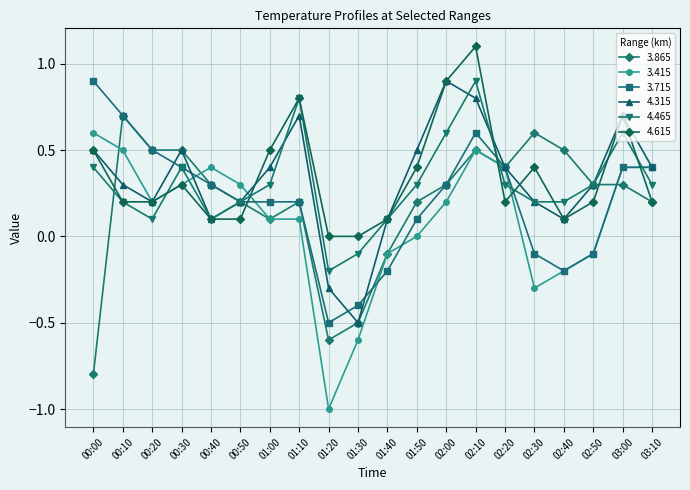

Reading left to right, extract all data points from this chart.

3.865: 00:00=-0.8	00:10=0.7	00:20=0.5	00:30=0.5	00:40=0.3	00:50=0.2	01:00=0.1	01:10=0.2	01:20=-0.6	01:30=-0.5	01:40=-0.1	01:50=0.2	02:00=0.3	02:10=0.5	02:20=0.4	02:30=0.6	02:40=0.5	02:50=0.3	03:00=0.3	03:10=0.2
3.415: 00:00=0.6	00:10=0.5	00:20=0.2	00:30=0.3	00:40=0.4	00:50=0.3	01:00=0.1	01:10=0.1	01:20=-1.0	01:30=-0.6	01:40=-0.1	01:50=0.0	02:00=0.2	02:10=0.5	02:20=0.4	02:30=-0.3	02:40=-0.2	02:50=-0.1	03:00=0.4	03:10=0.4
3.715: 00:00=0.9	00:10=0.7	00:20=0.5	00:30=0.4	00:40=0.3	00:50=0.2	01:00=0.2	01:10=0.2	01:20=-0.5	01:30=-0.4	01:40=-0.2	01:50=0.1	02:00=0.3	02:10=0.6	02:20=0.4	02:30=-0.1	02:40=-0.2	02:50=-0.1	03:00=0.4	03:10=0.4
4.315: 00:00=0.5	00:10=0.3	00:20=0.2	00:30=0.5	00:40=0.1	00:50=0.2	01:00=0.4	01:10=0.7	01:20=-0.3	01:30=-0.5	01:40=0.1	01:50=0.5	02:00=0.9	02:10=0.8	02:20=0.4	02:30=0.2	02:40=0.1	02:50=0.3	03:00=0.7	03:10=0.4
4.465: 00:00=0.4	00:10=0.2	00:20=0.1	00:30=0.4	00:40=0.1	00:50=0.2	01:00=0.3	01:10=0.8	01:20=-0.2	01:30=-0.1	01:40=0.1	01:50=0.3	02:00=0.6	02:10=0.9	02:20=0.3	02:30=0.2	02:40=0.2	02:50=0.3	03:00=0.6	03:10=0.3
4.615: 00:00=0.5	00:10=0.2	00:20=0.2	00:30=0.3	00:40=0.1	00:50=0.1	01:00=0.5	01:10=0.8	01:20=-0.0	01:30=0.0	01:40=0.1	01:50=0.4	02:00=0.9	02:10=1.1	02:20=0.2	02:30=0.4	02:40=0.1	02:50=0.2	03:00=0.7	03:10=0.2